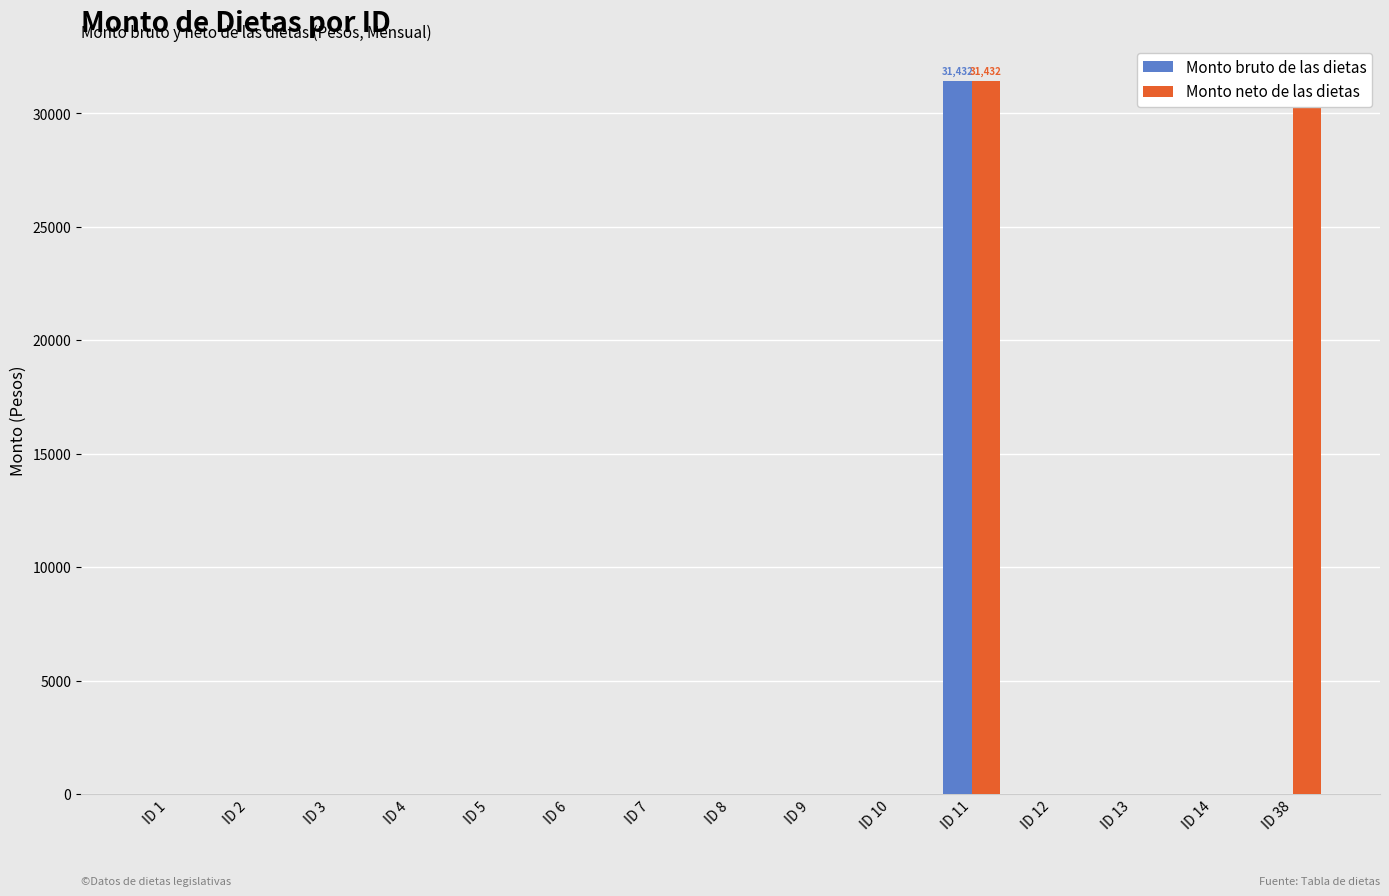

The Monto neto de las dietas series shows 31432 at ID 11. True or false?

True